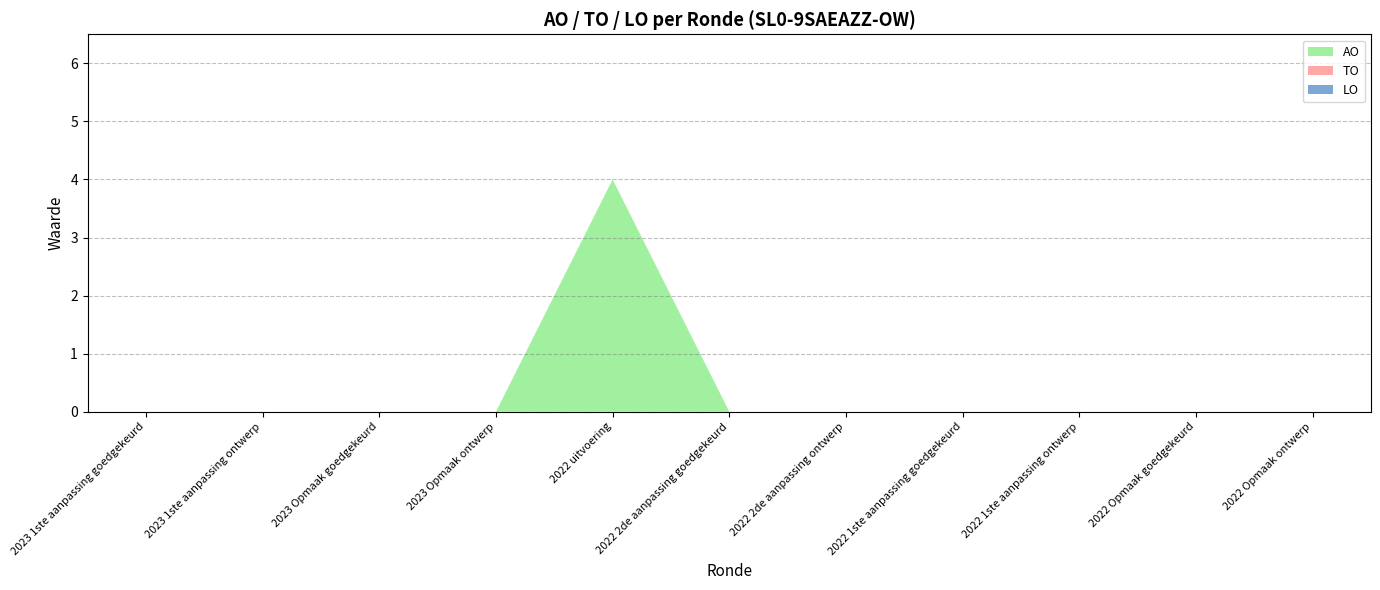

Reading right to left, extract all data points from this chart.

AO: 0	0	0	0	0	0	4	0	0	0	0
TO: 0	0	0	0	0	0	0	0	0	0	0
LO: 0	0	0	0	0	0	0	0	0	0	0